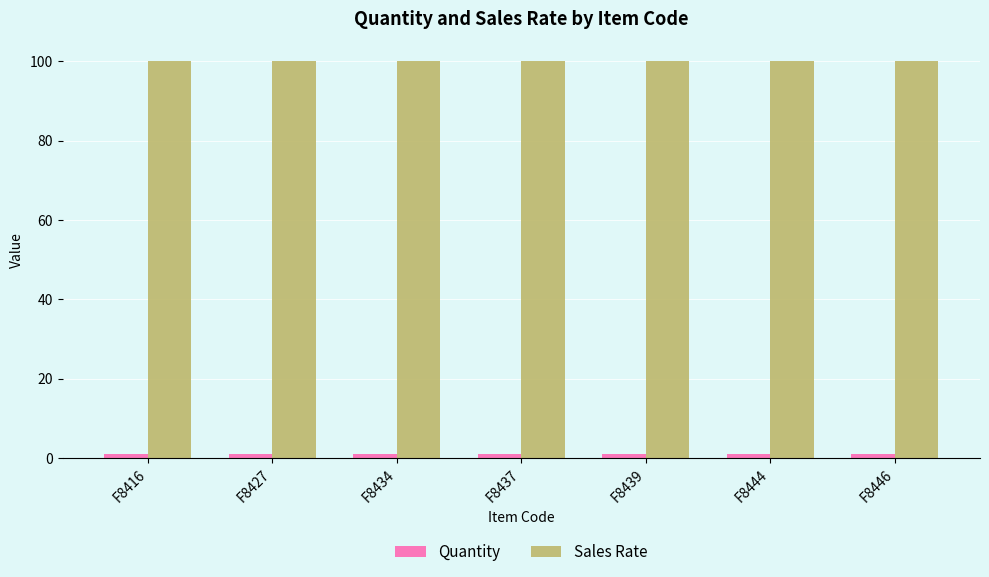

What is the spread (max minus min) of values at F8446?

99